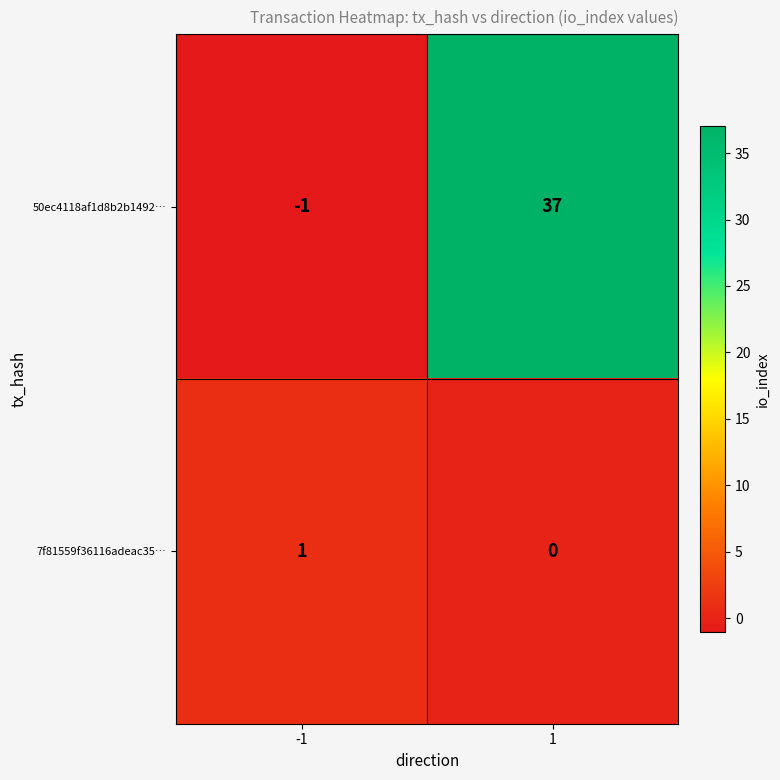

Rank the series by their average value, from highest to lowest.

50ec4118af1d8b2b1492…, 7f81559f36116adeac35…